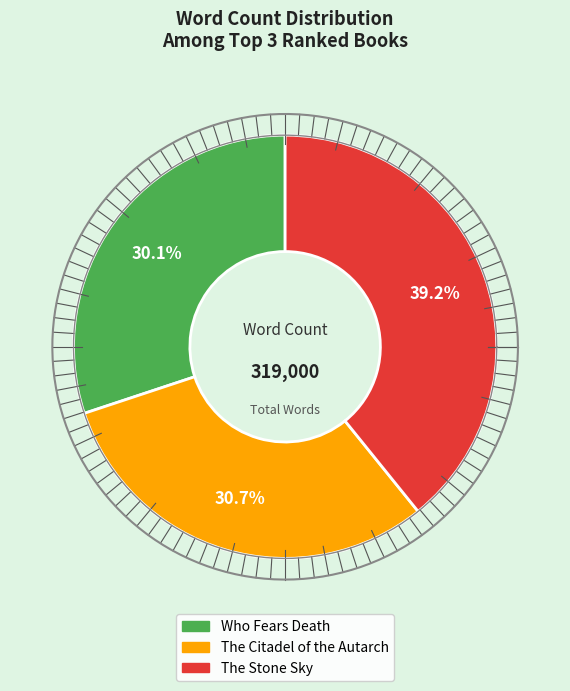

Does The Stone Sky account for over 50% of the chart?

No